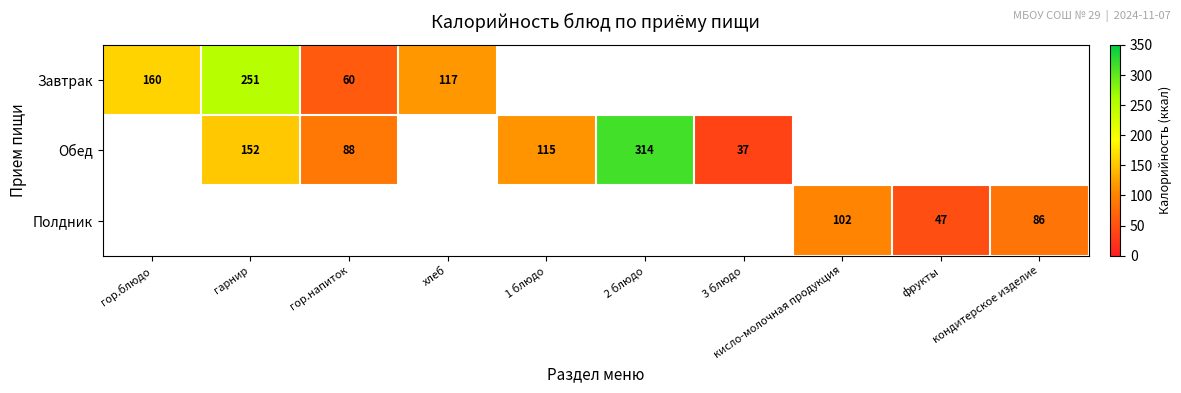

True or false: Обед has a value of 37 at 3 блюдо.

True